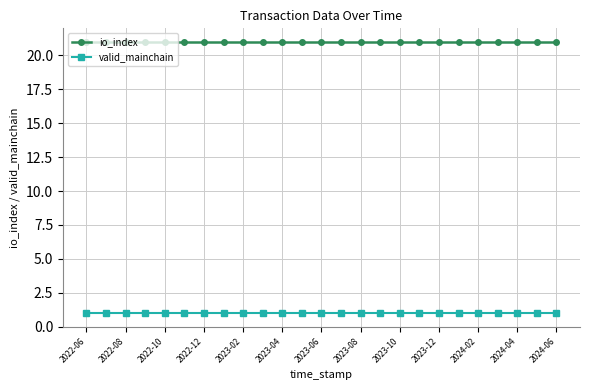

List the series in order of their peak value, lowest first.

valid_mainchain, io_index